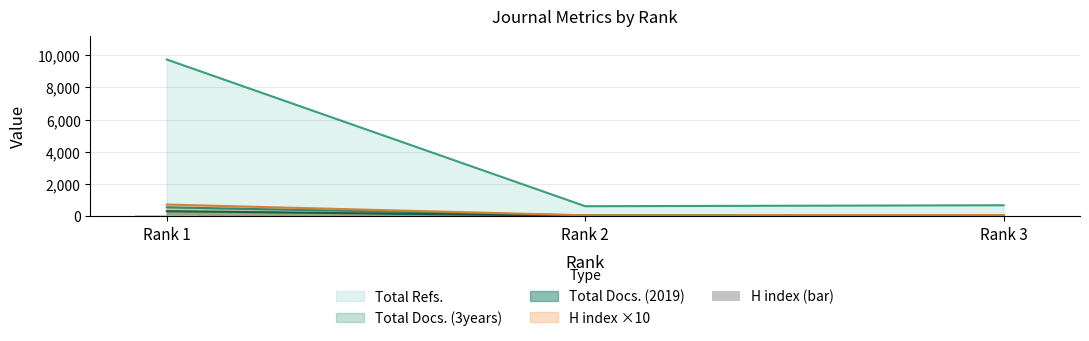

Are the bars grouped side by side (vs. stacked)?

No